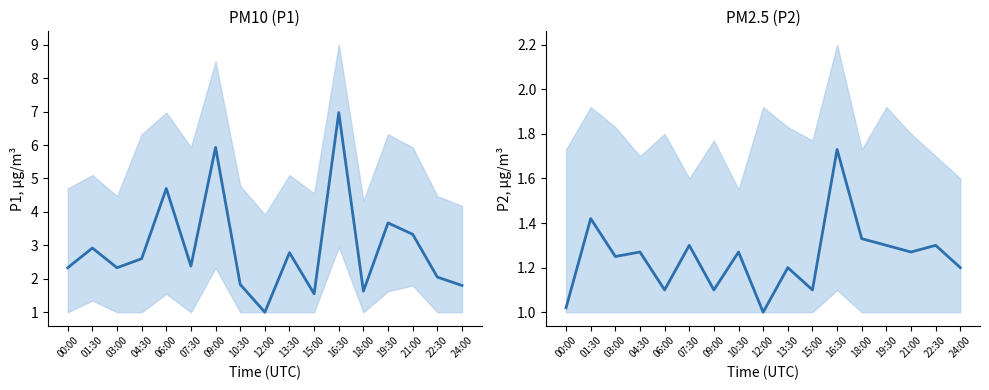

What are all the series names shown in the legend?

P1, P2